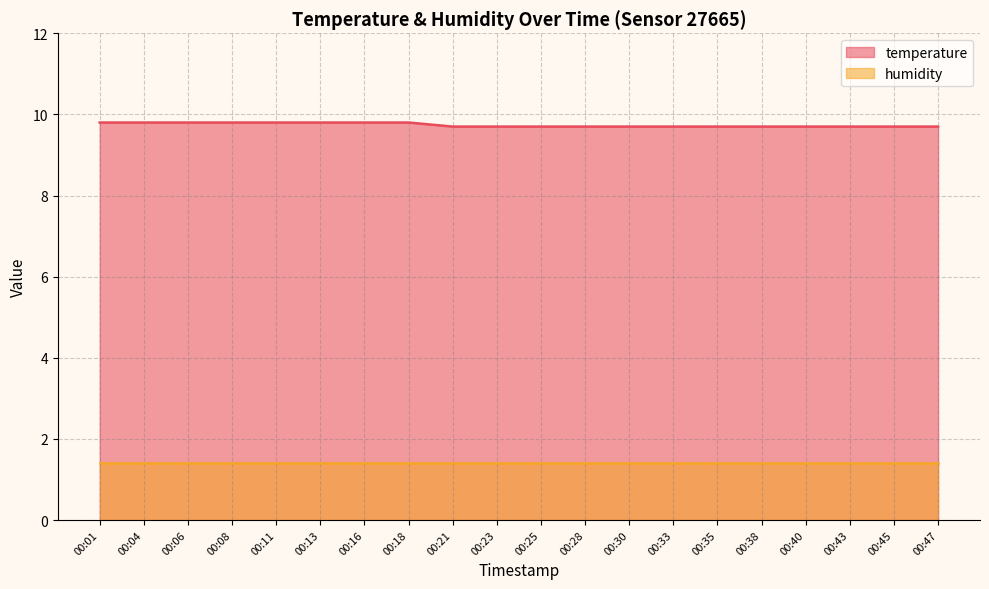

What is the value of the 18th point from the left?

9.7